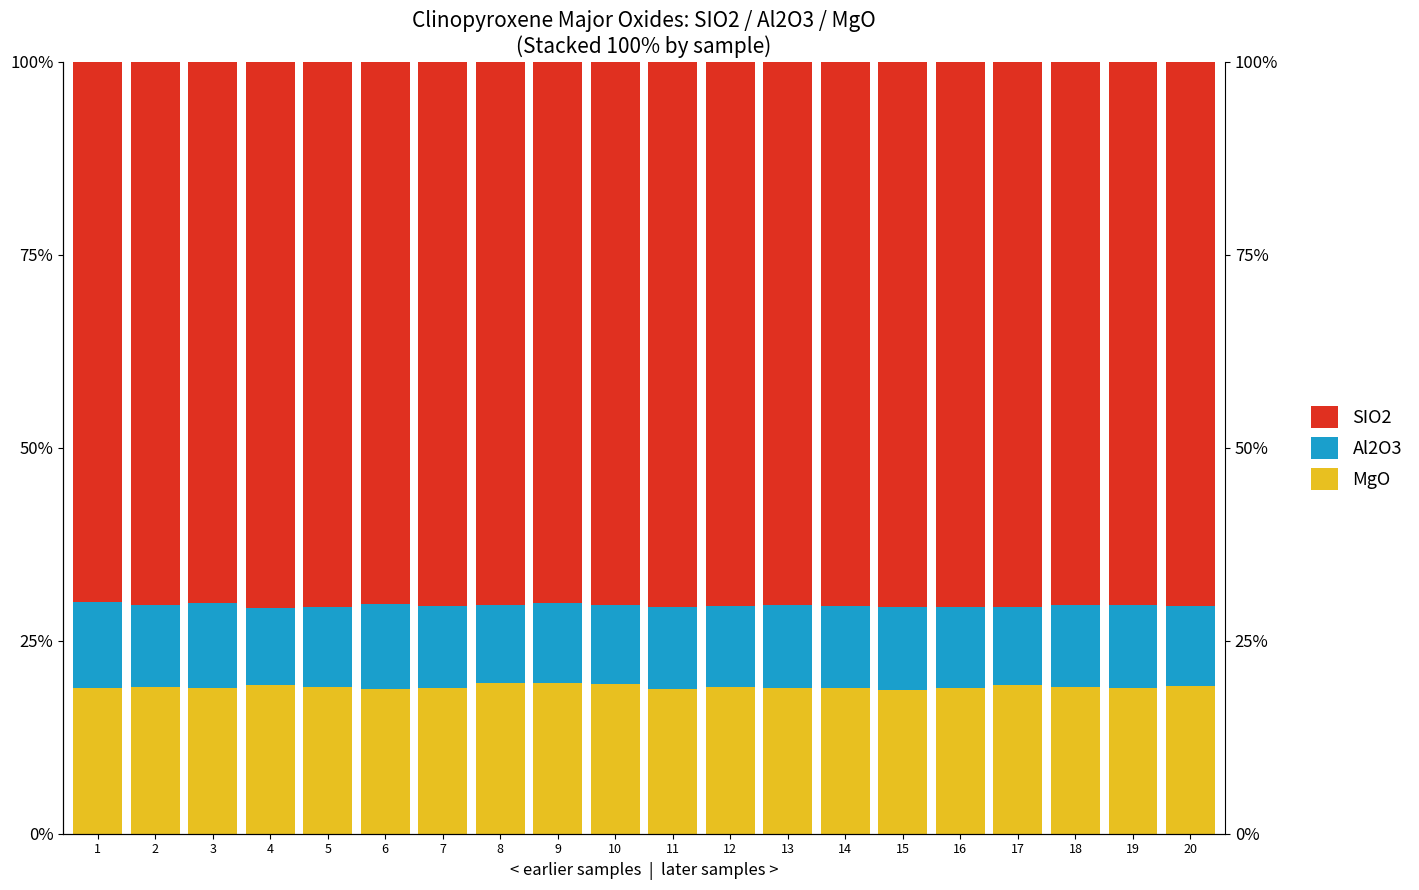

What is the spread (max minus min) of values at 16?

60.0